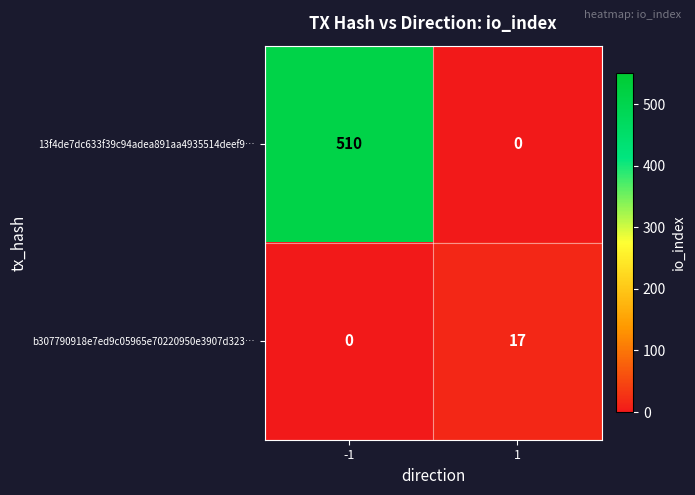

True or false: 13f4de7dc633f39c94adea891aa4935514deef9… has a value of -243 at 1.

False